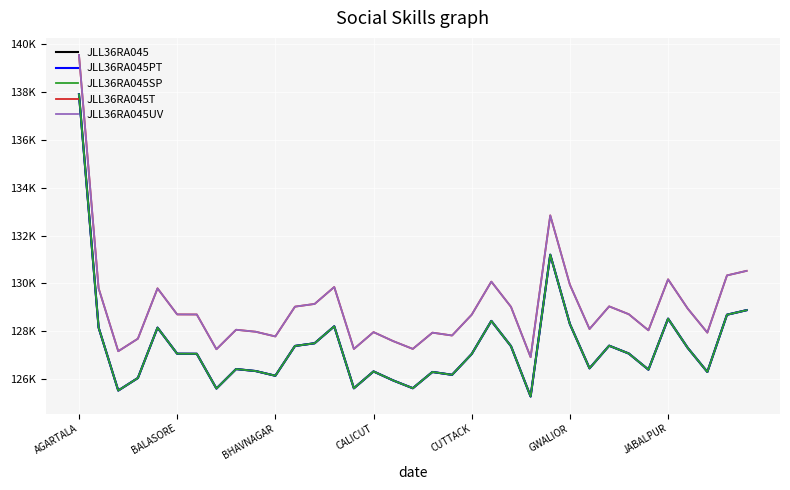

What is the average value of the JLL36RA045 series?

127383